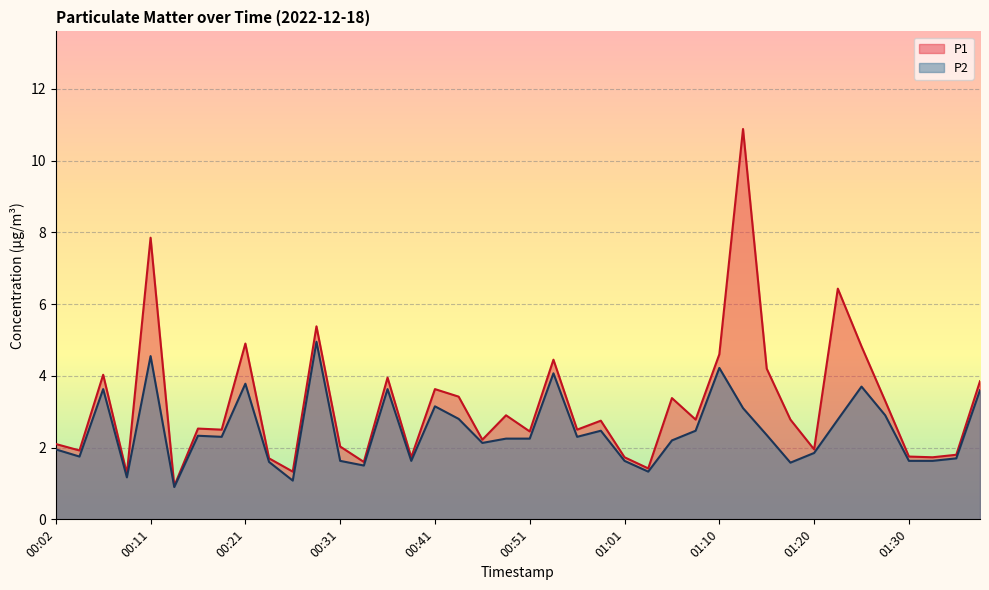

True or false: P2 has a value of 1.5 at 00:33.

True